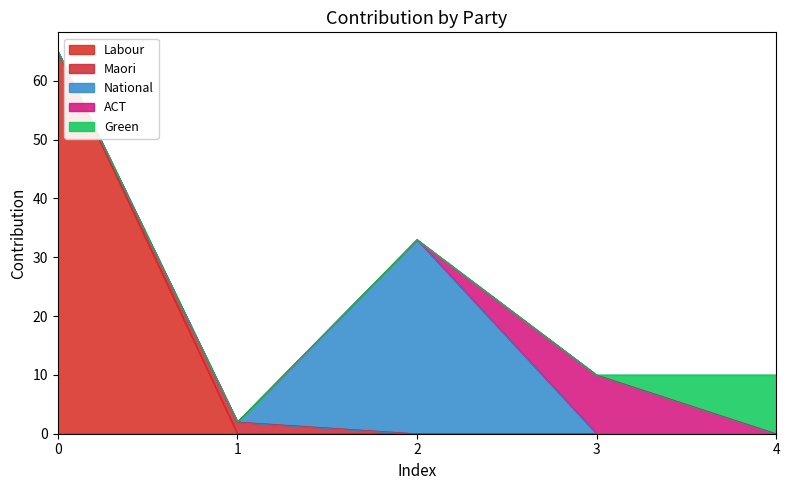

Where is the first local maximum for National?

2